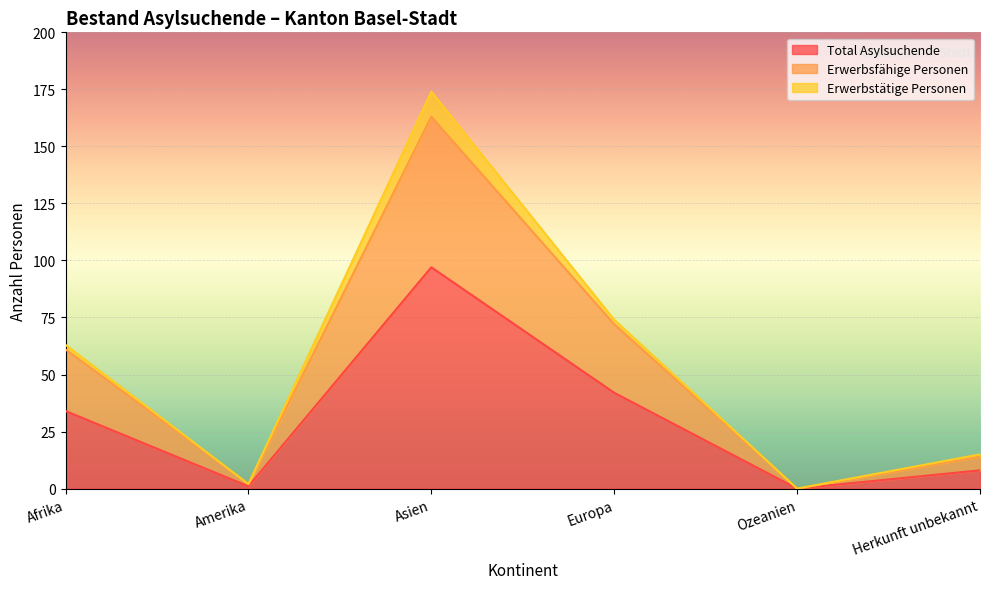

What is the difference between the Total Asylsuchende values at Europa and Ozeanien?

42